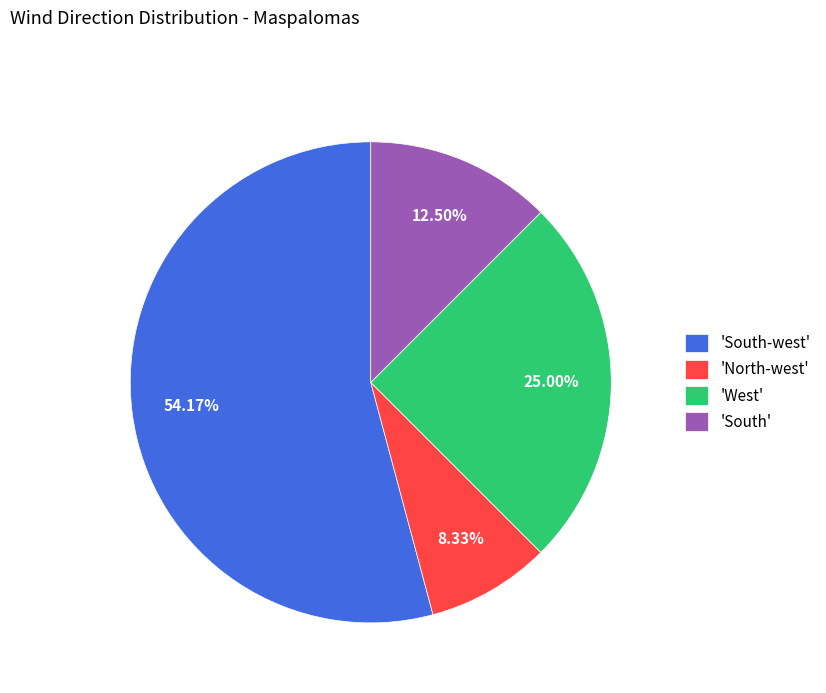

Is there any slice that represents more than half of the pie?

Yes